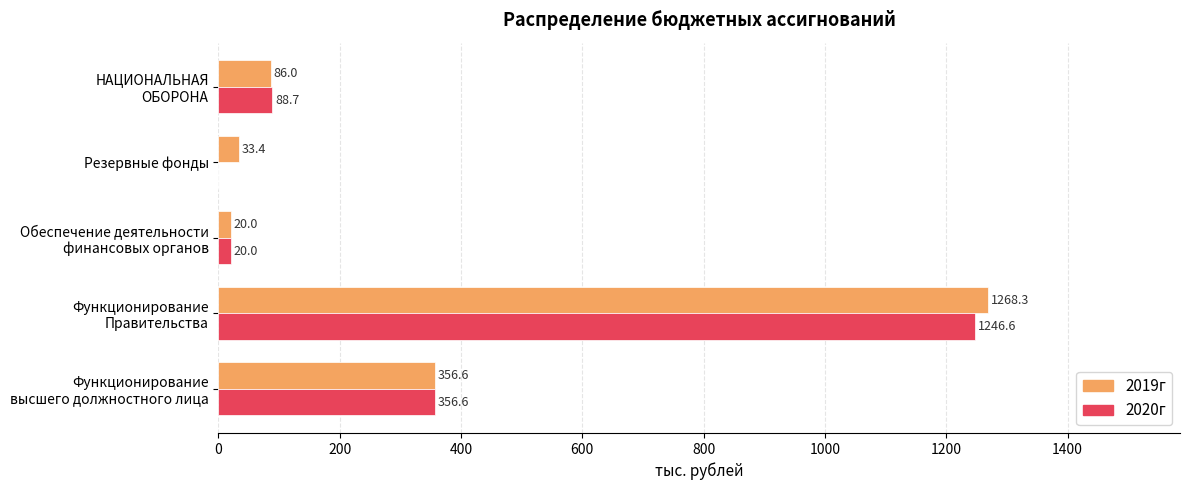

What is the highest value of the 2020г series?

1246.6